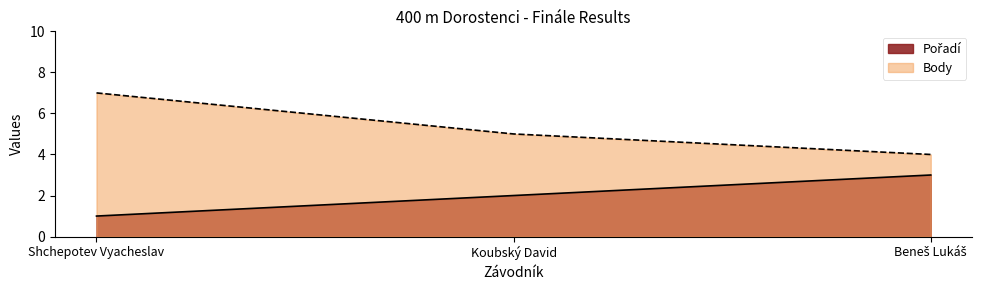

Which category has the lowest value in the Pořadí series?

Shchepotev Vyacheslav